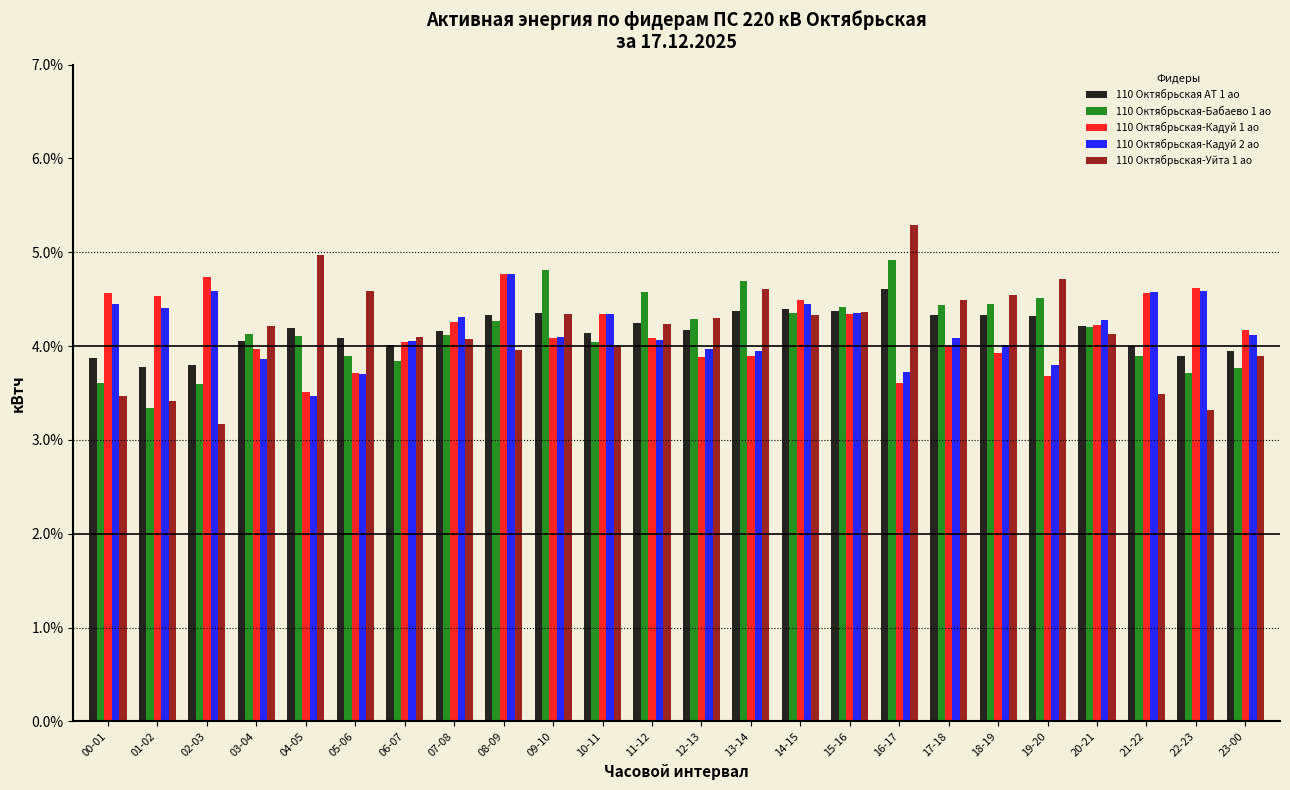

What is the difference between the highest and lowest values at 01-02?

1.2